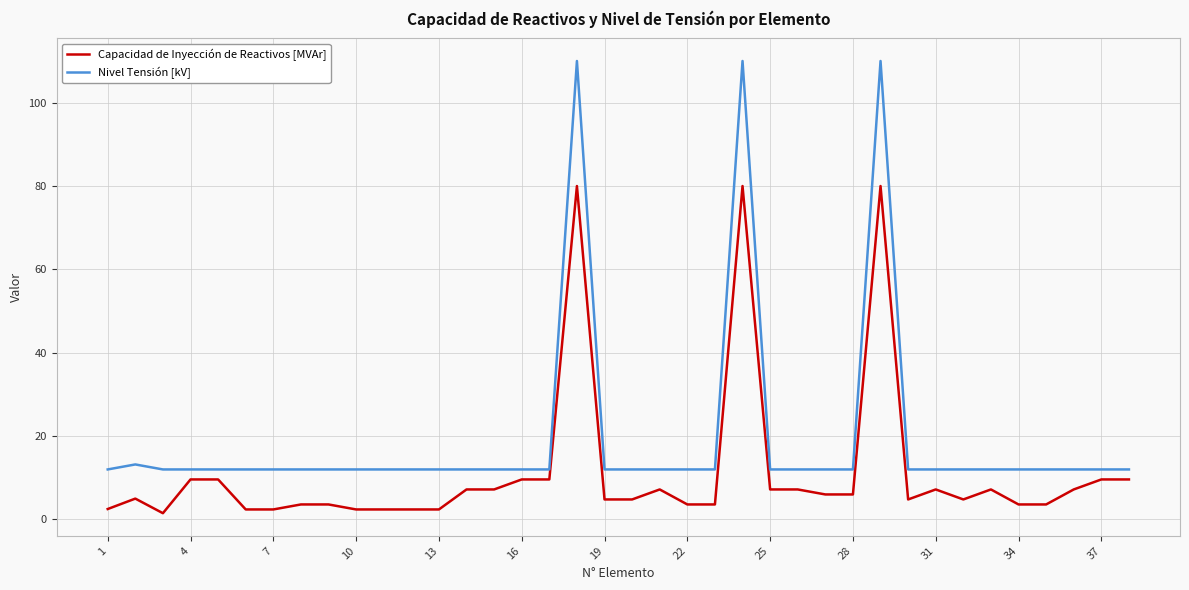

List the series in order of their overall mean, highest first.

Nivel Tensión [kV], Capacidad de Inyección de Reactivos [MVAr]